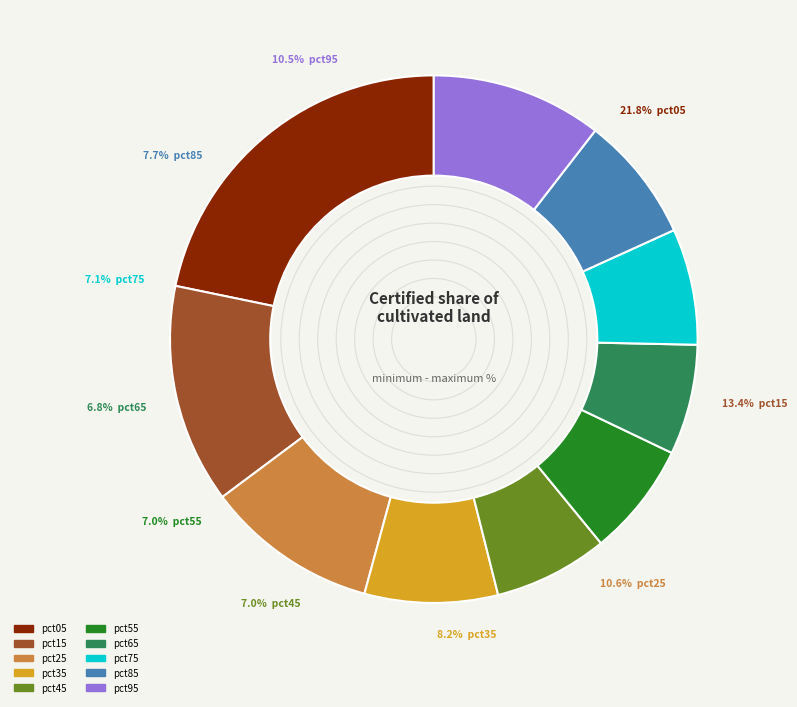

What percentage is the pct85 slice, to the nearest percent?

8%